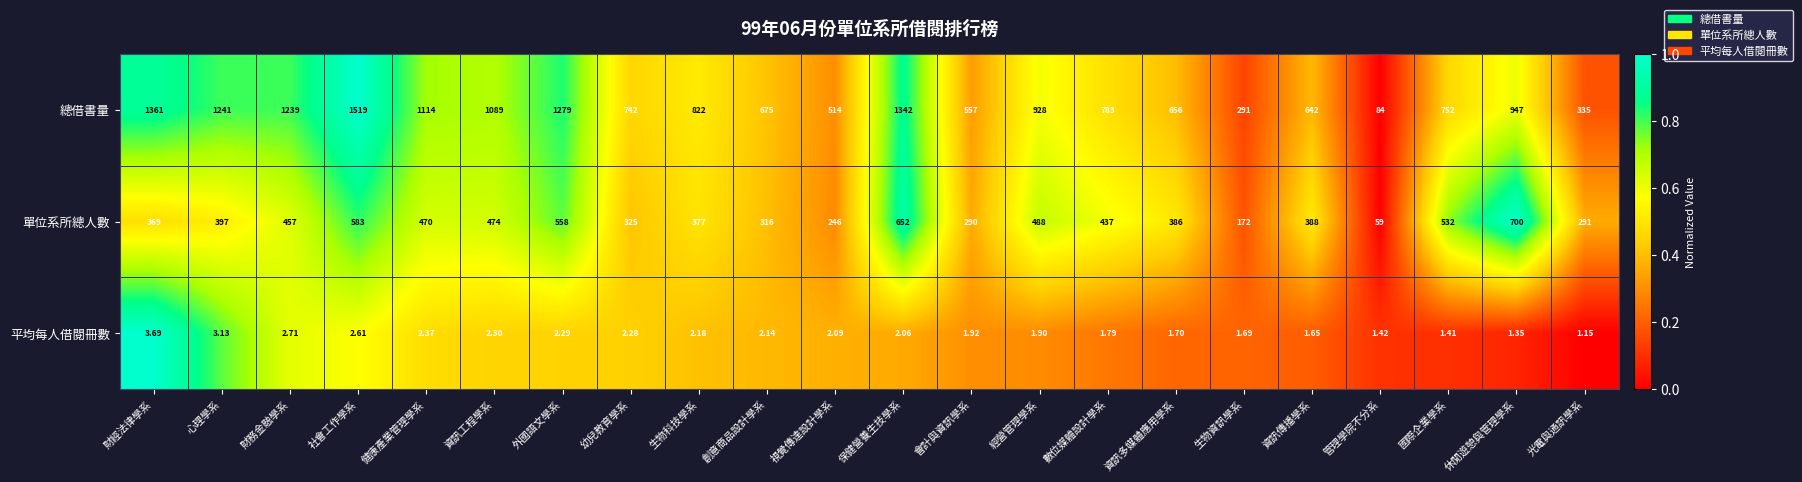

Rank the series by their average value, from lowest to highest.

平均每人借閱冊數, 單位系所總人數, 總借書量